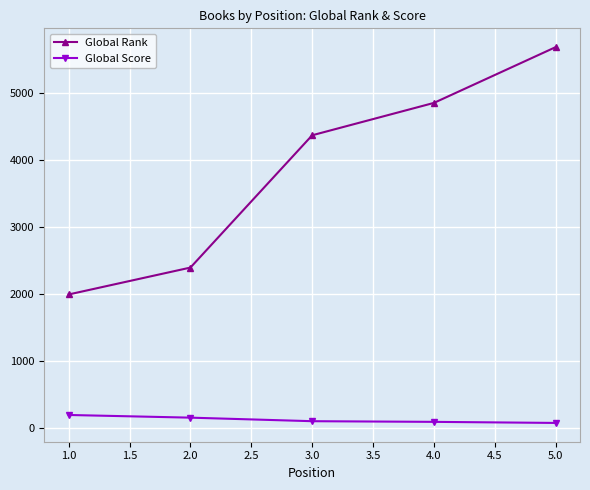

The value of Global Score at 2.0 is 149. True or false?

True